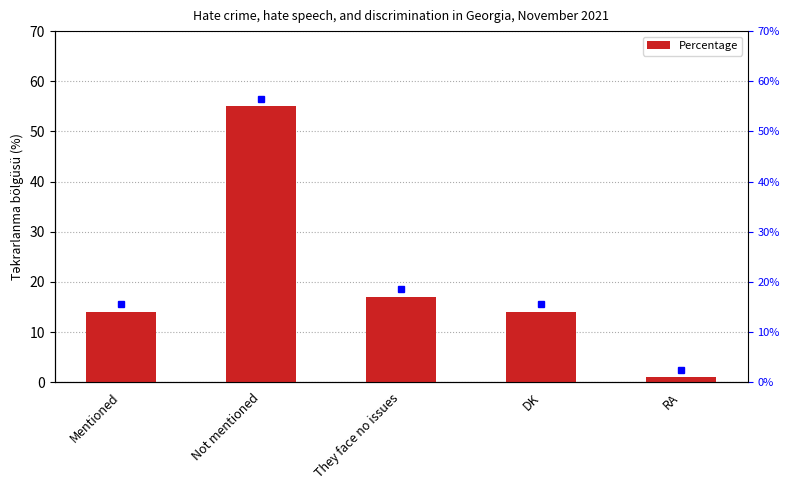

What is the label of the 5th bar from the right?

Mentioned